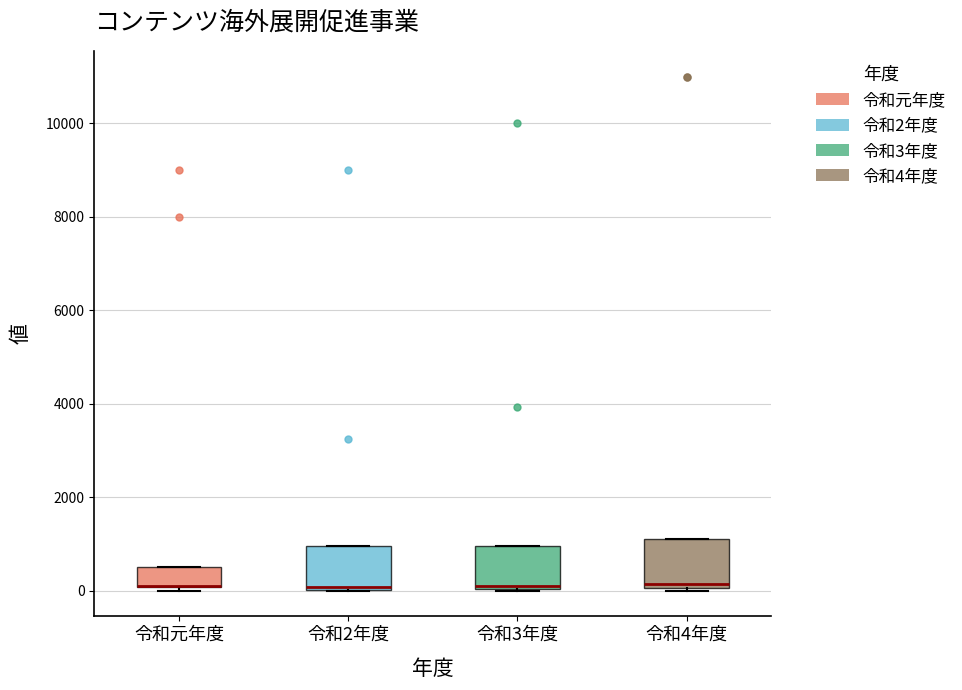

Reading left to right, transcribe this box plot: for each box, give where its median line is, the range the box spans, and where its two whiskers end, as read against the y-axis. The values are not printed on the chart, so give them approximately, as read against the axis.

令和元年度: median 200 (drawn on the box's lower edge), box 0 to 600, whiskers 0 (just below the box's lower edge) to 600
令和2年度: median 0 (just above the box's lower edge), box 0 to 1000, whiskers 0 to 1000
令和3年度: median 0, box 0 to 1000, whiskers 0 to 1000
令和4年度: median 200, box 0 to 1200, whiskers 0 to 1200